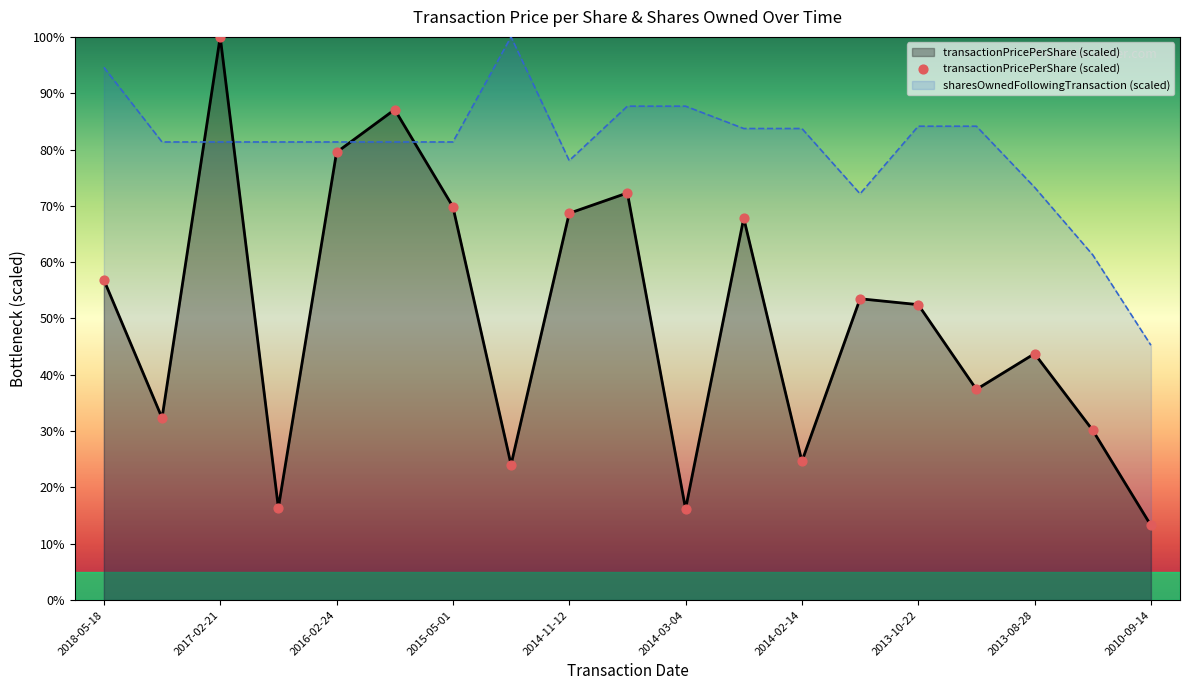

Which series has the largest total across all categories?

sharesOwnedFollowingTransaction (scaled)